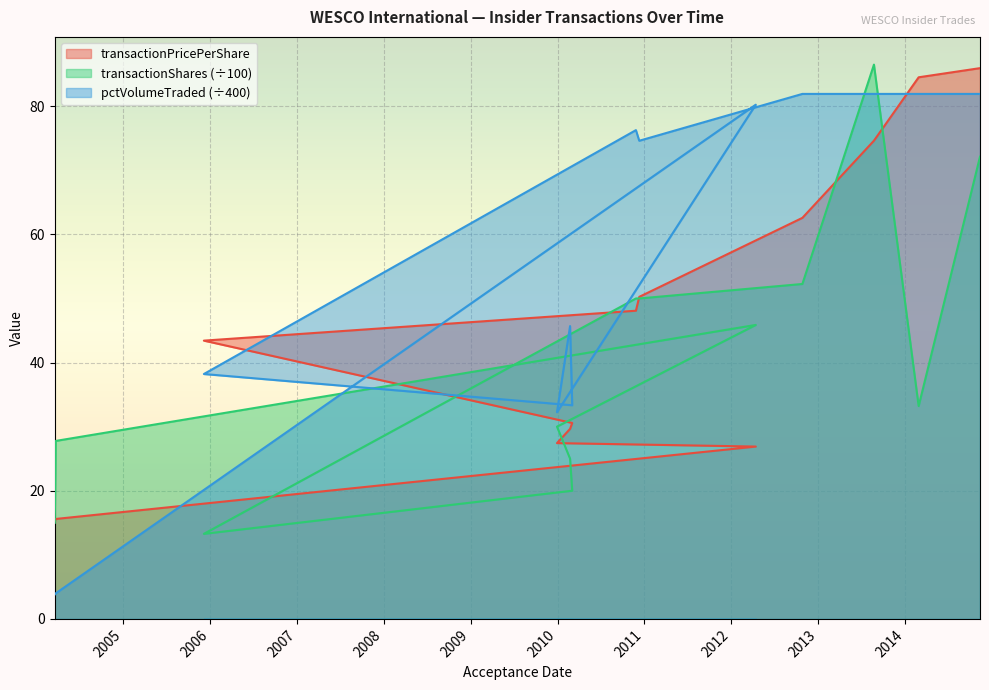

True or false: transactionShares has more than 2 interior local peaks.

False